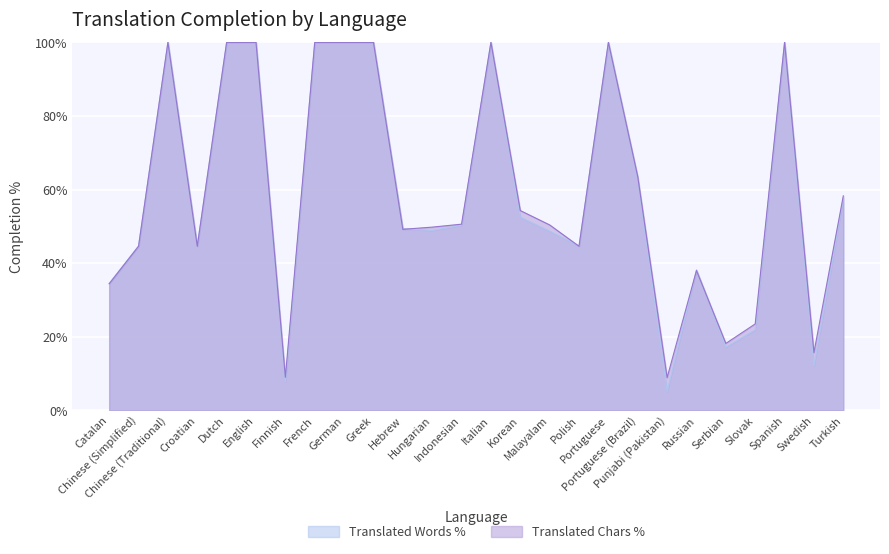

At which category is the sum across all series the highest?

Chinese (Traditional)